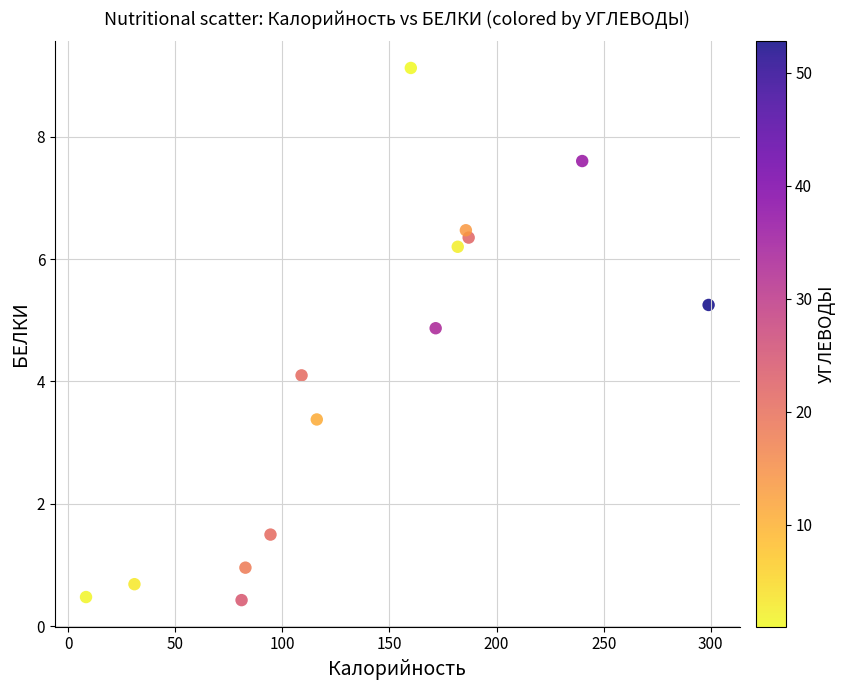

What is the range of Y values (max minus min)?

8.7